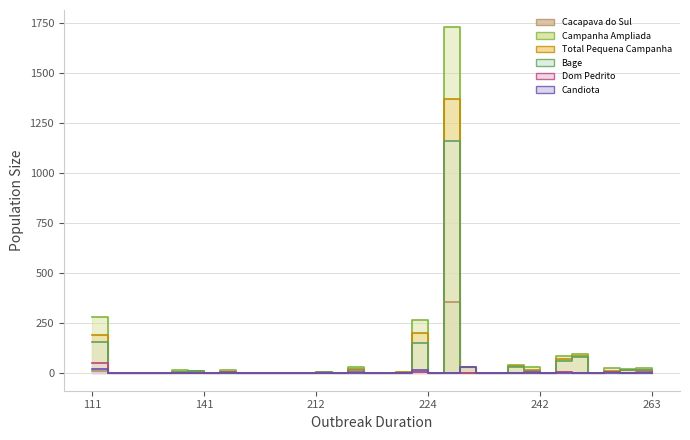

How many times do Total Pequena Campanha and Dom Pedrito cross each other?

1